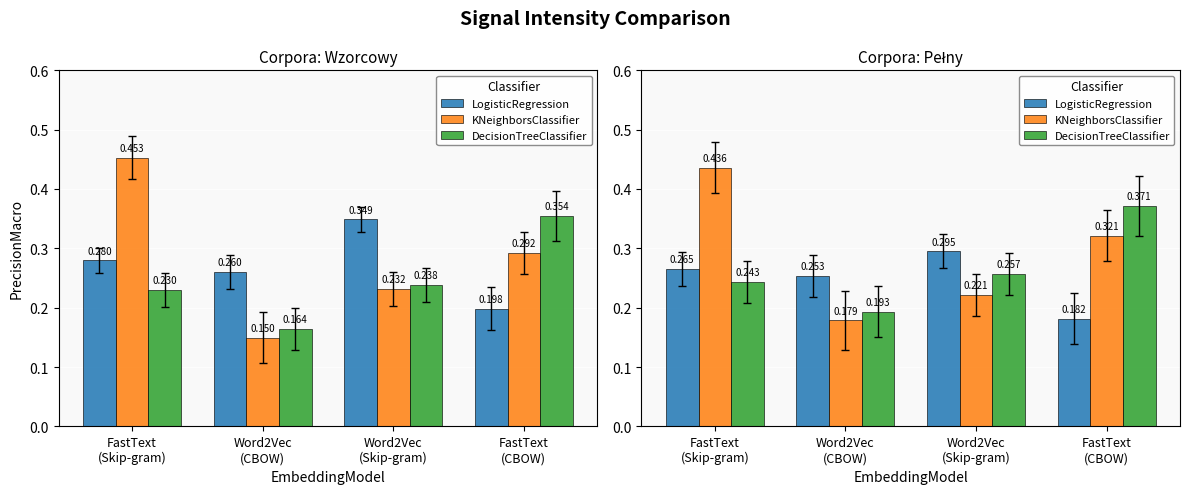

What is the sum of the KNeighborsClassifier values at FastText
(Skip-gram) and Word2Vec
(CBOW)?

0.6